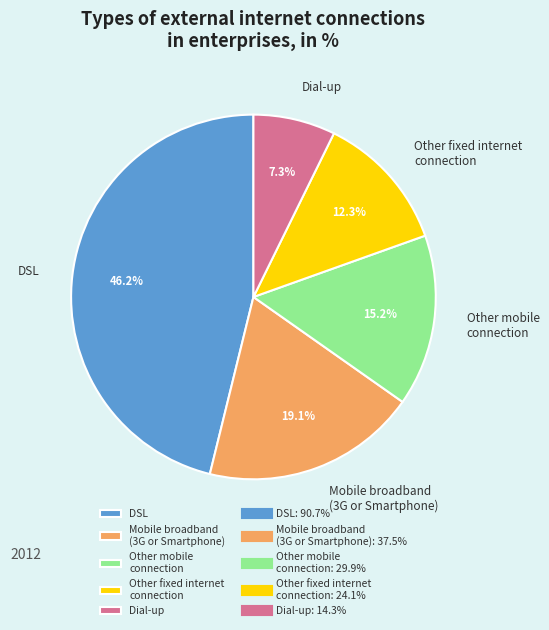

How many segments does this pie chart have?

5